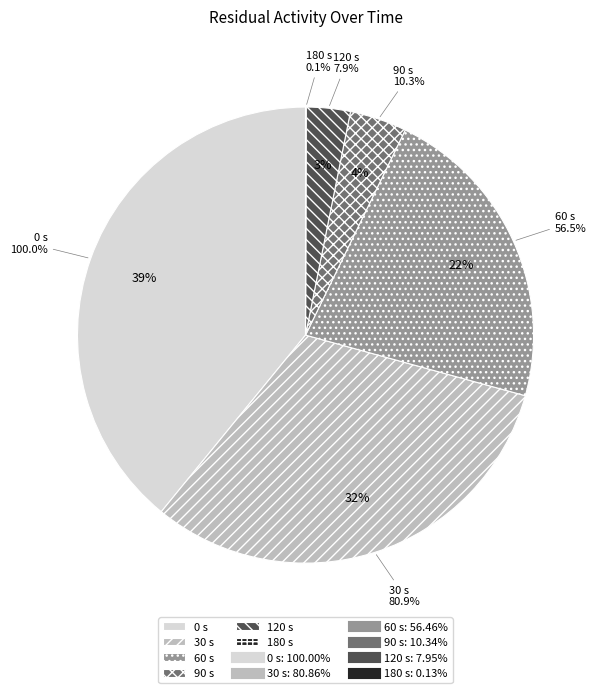

Combined, what portion of the pie is 90 s and 120 s?

7.2%